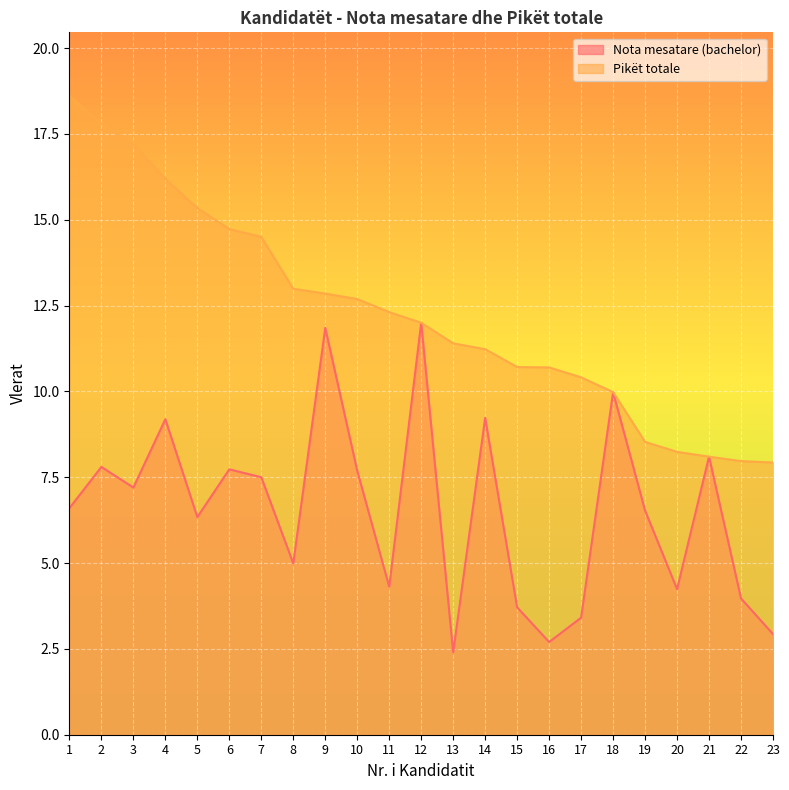

What is the difference between the second highest and minimum values in the Nota mesatare (bachelor) series?

9.4